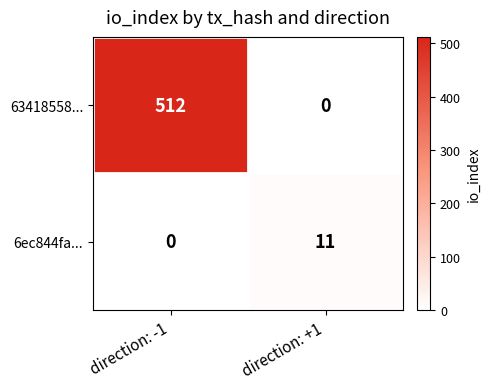

How many data points does each series have?

2